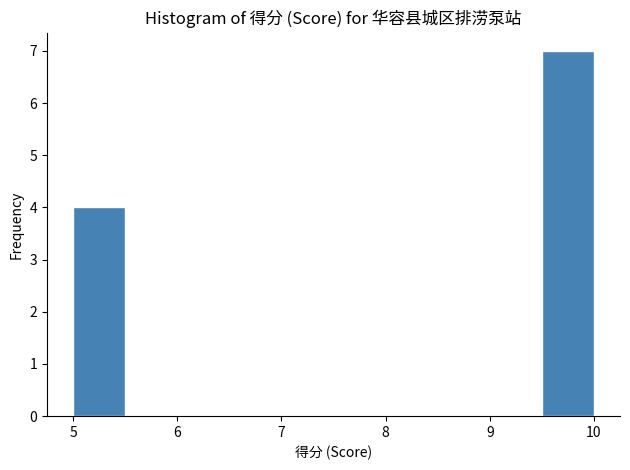

What is the height of the bar covering 5.0 to 5.5 on the x-axis? The values are not printed on the chart, so give them approximately, as read against the axis.

4